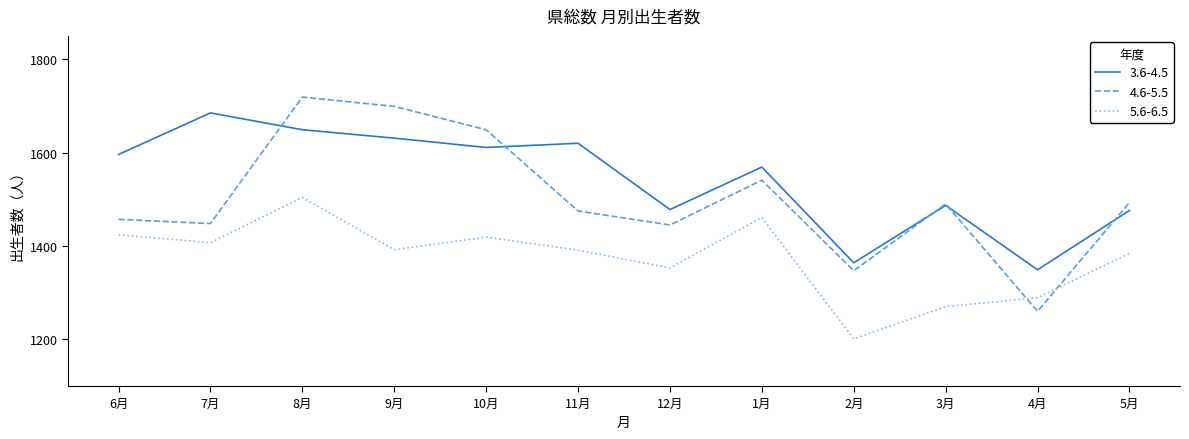

How many interior local peaks does the 4.6-5.5 series have?

3